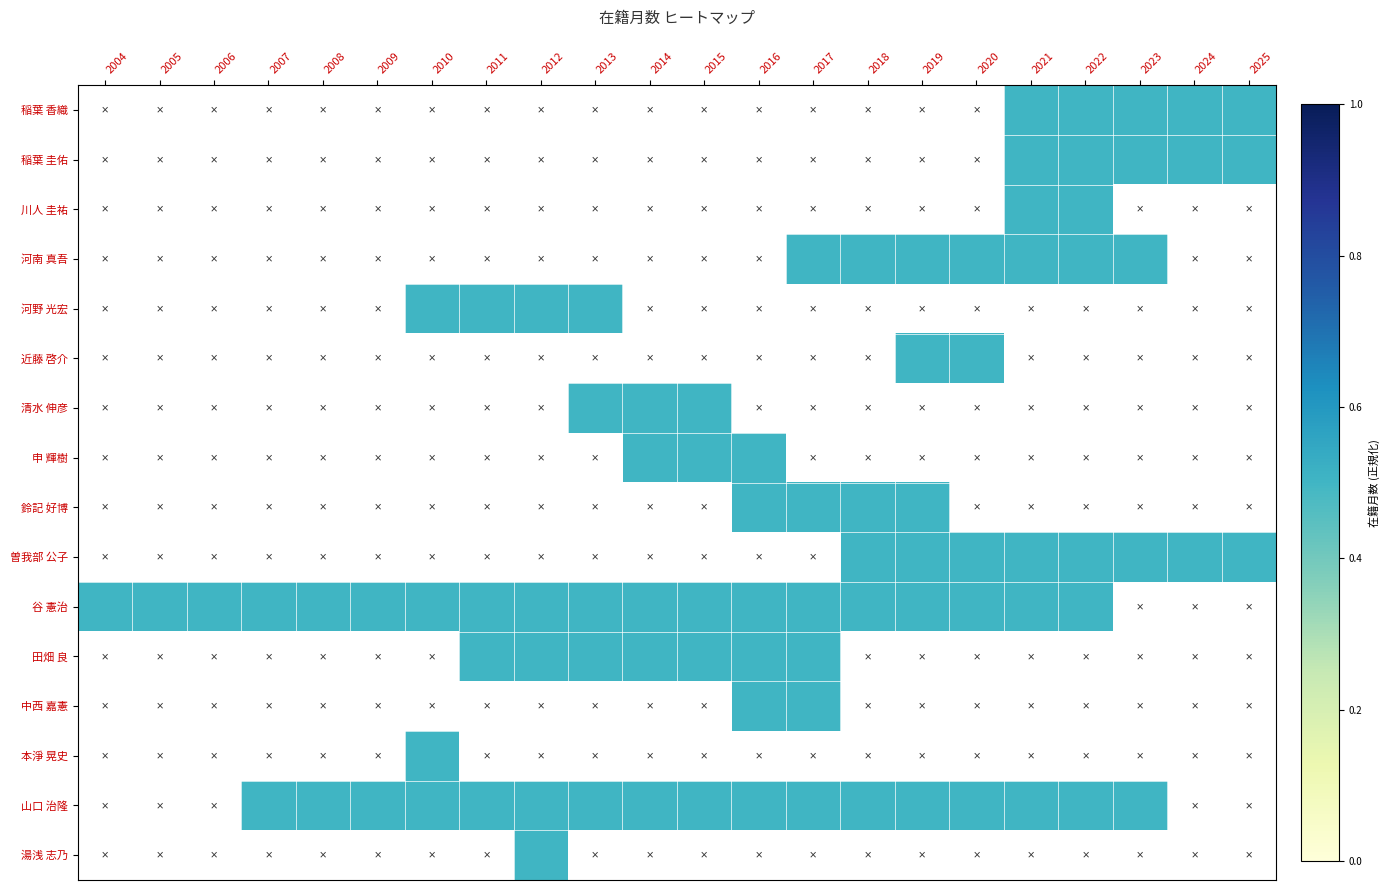

List the labels in order of 谷 憲治 value, largest first.

2004, 2005, 2006, 2007, 2008, 2009, 2010, 2011, 2012, 2013, 2014, 2015, 2016, 2017, 2018, 2019, 2020, 2021, 2022, 2023, 2024, 2025